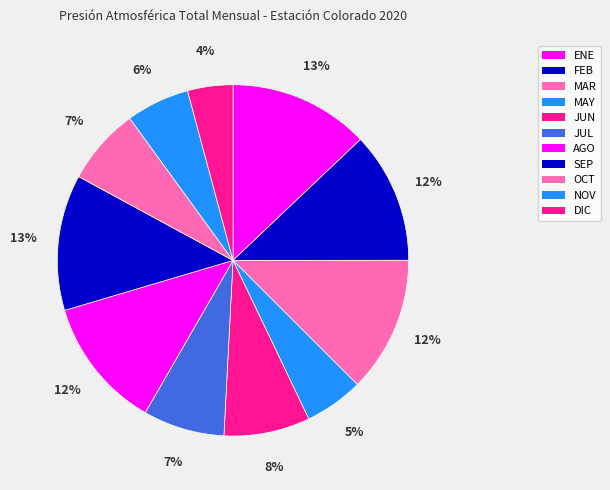

What is the total percentage of AGO and NOV?

17.9%